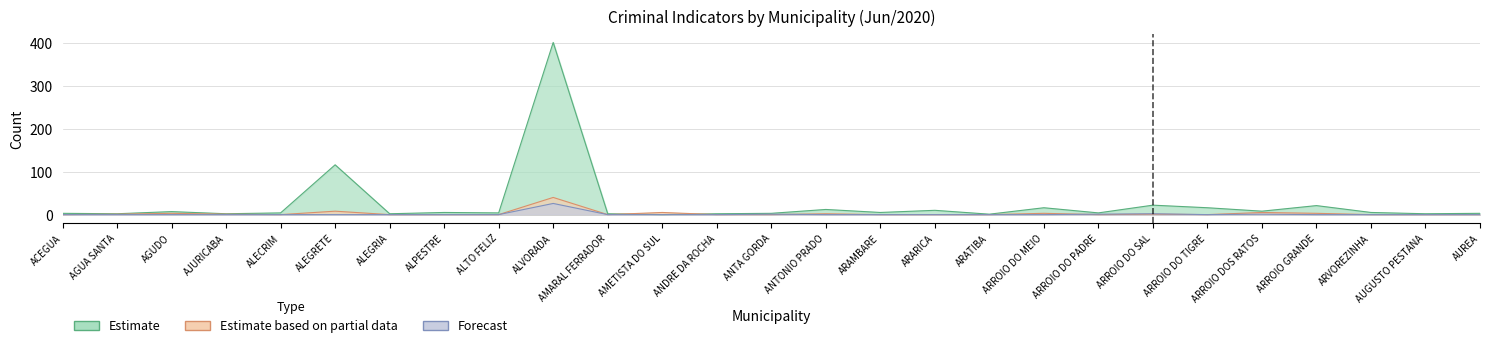

What is the difference between the second highest and second lowest values in the Roubos series?

2